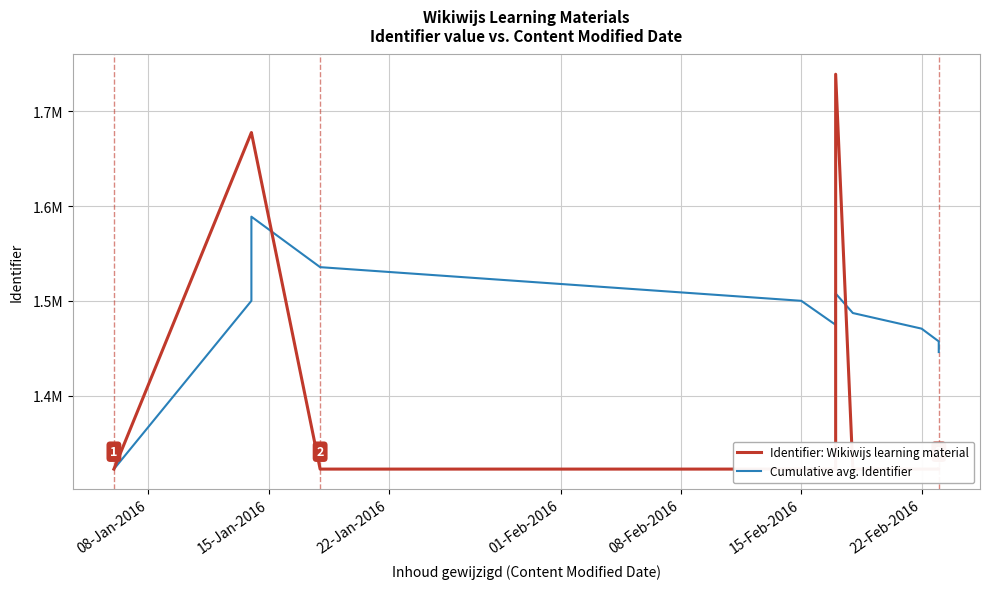

What is the sum of all Identifier: Wikiwijs learning material values?

17353018.0